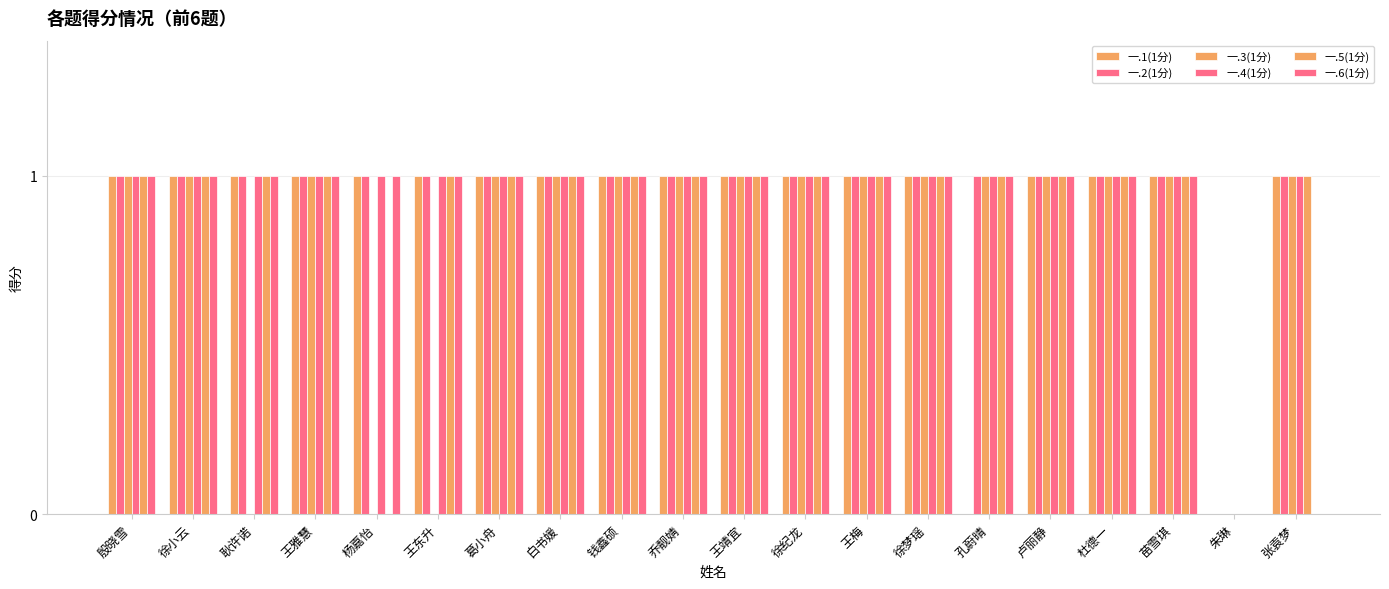

What is the label of the 14th bar from the right?

葛小舟